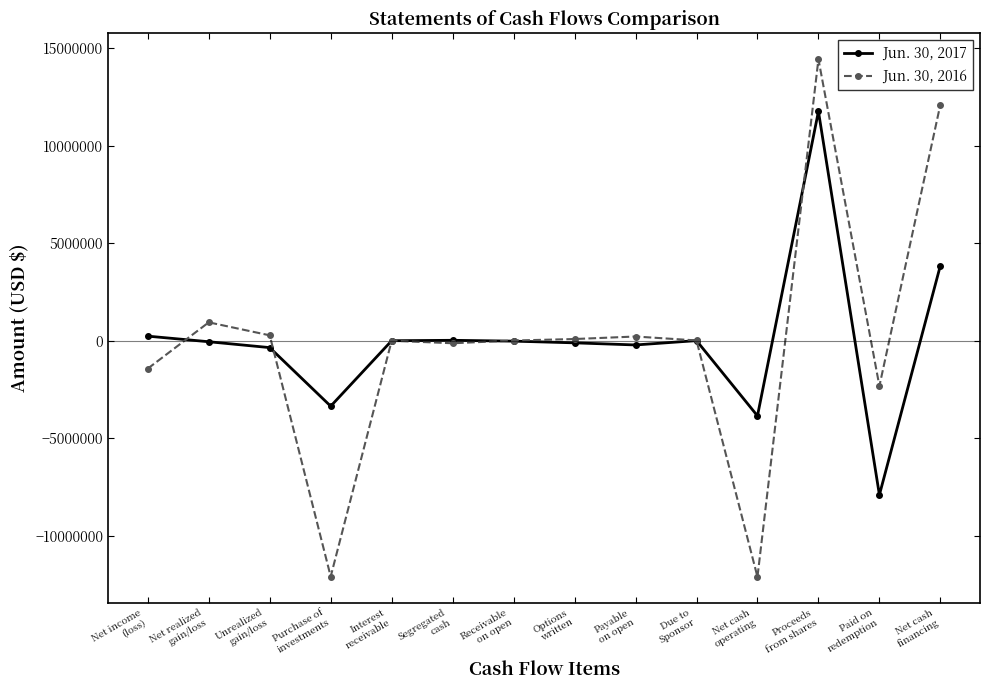

What is the lowest value of the Jun. 30, 2017 series?

-7908070